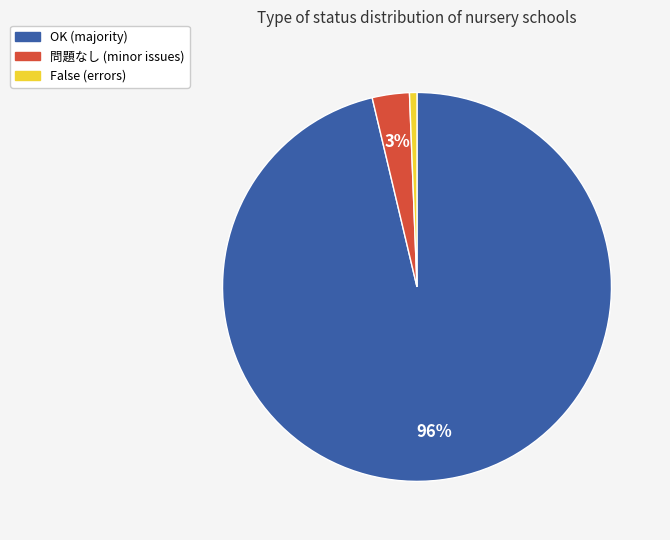

Do OK and 問題なし together represent more than half of the pie?

Yes